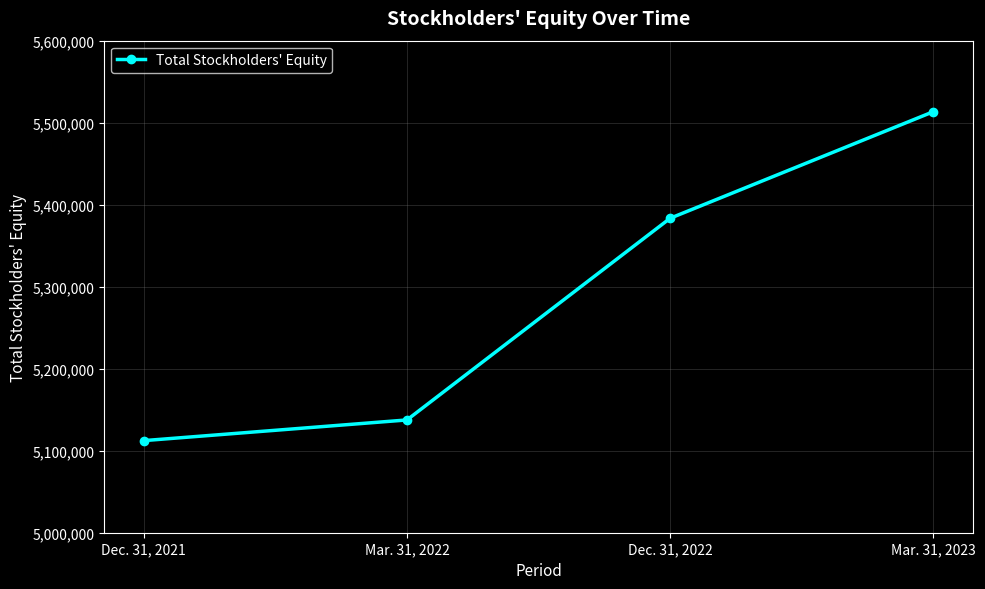

What is the sum of all values?

21146700